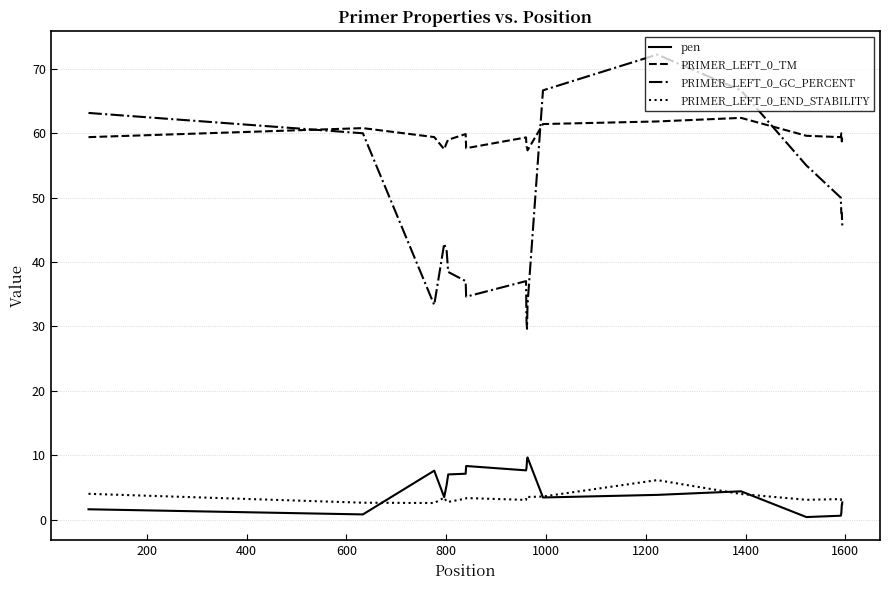

What is the minimum value shown in the chart?

0.4